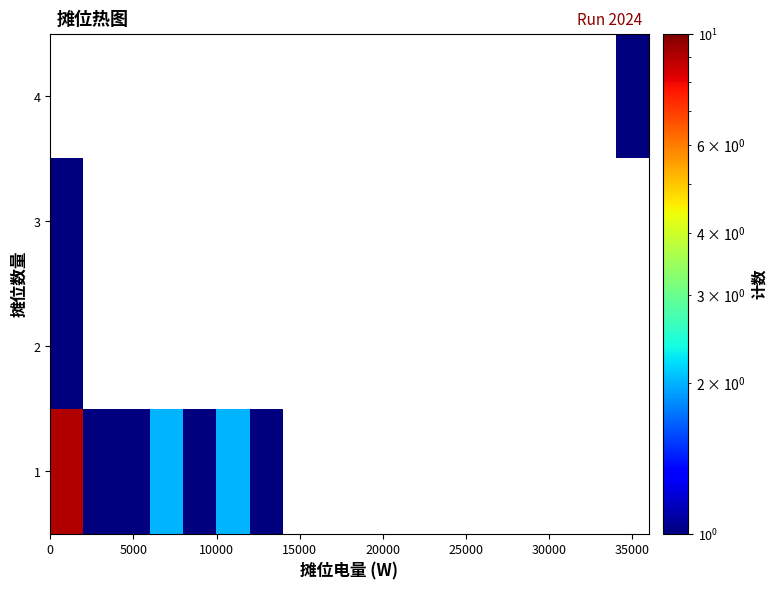

Rank the series by their maximum value, from highest to lowest.

1, 2, 3, 4